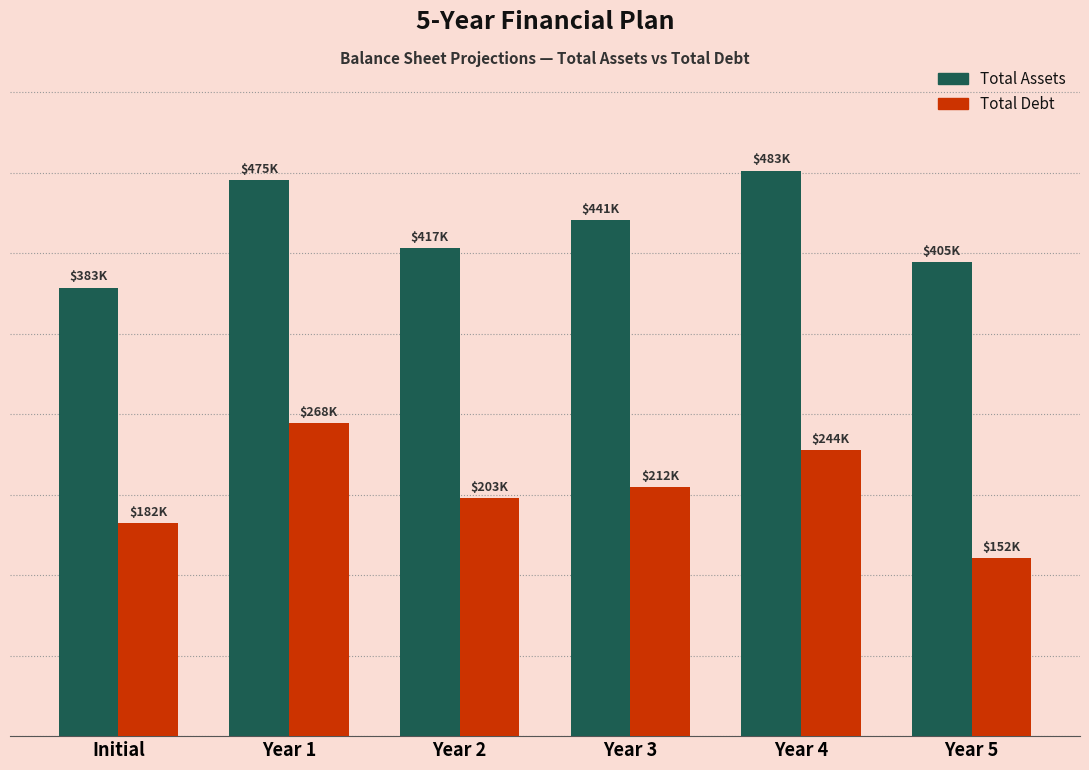

What are all the series names shown in the legend?

Total Assets, Total Debt